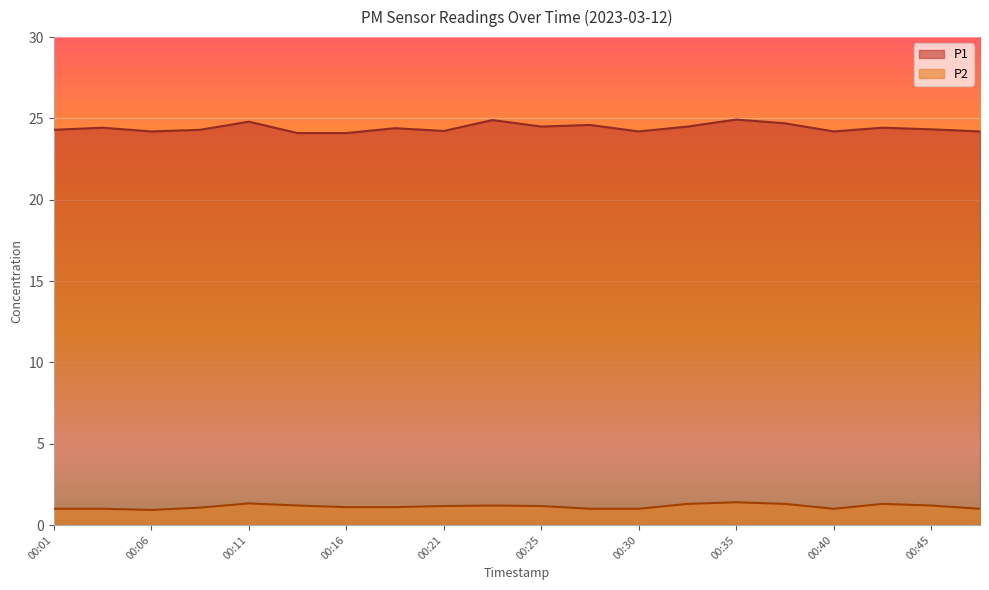

In P2, how many points are higher than both neighbors (excluding endpoints)?

4